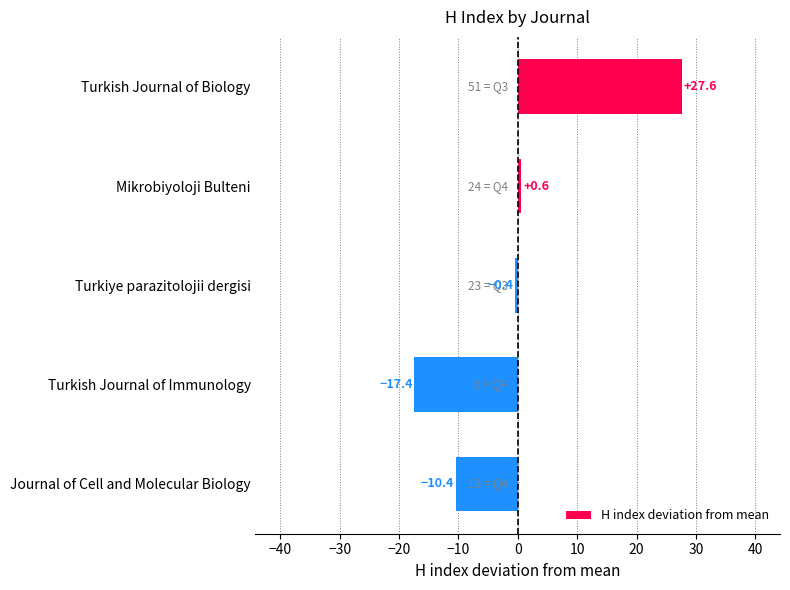

Is it true that the value at Turkish Journal of Immunology is -17.4?

True